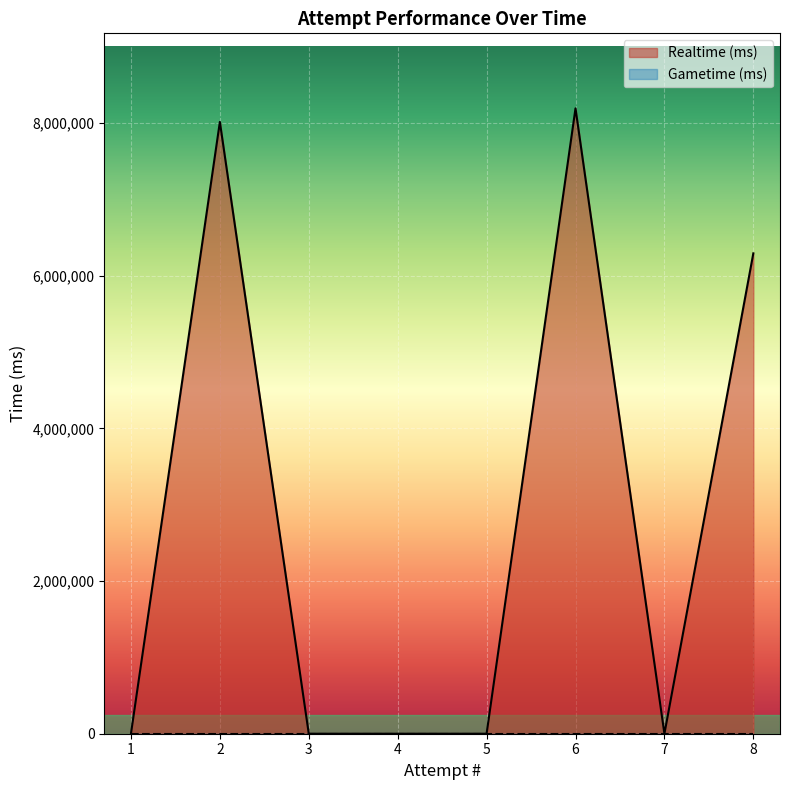

What is the greatest value displayed?

8191154